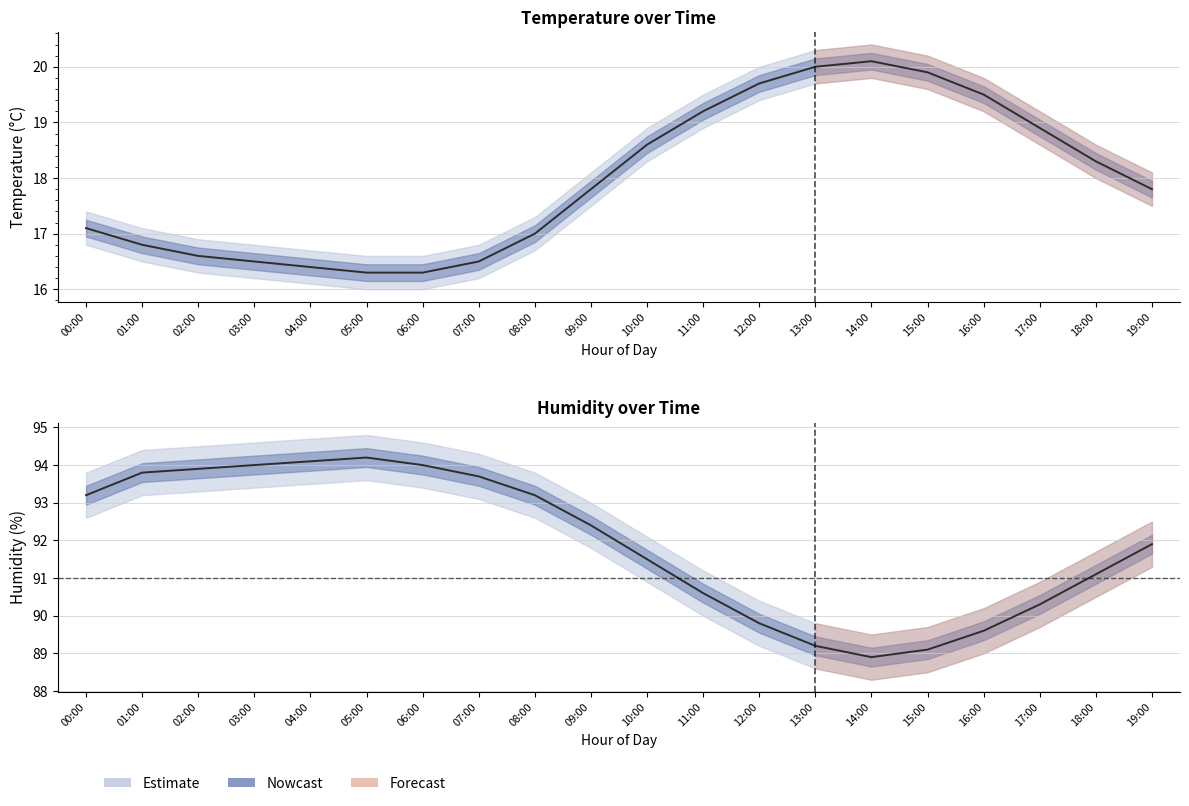

What value does the temp_lower series have at 01:00?

16.5